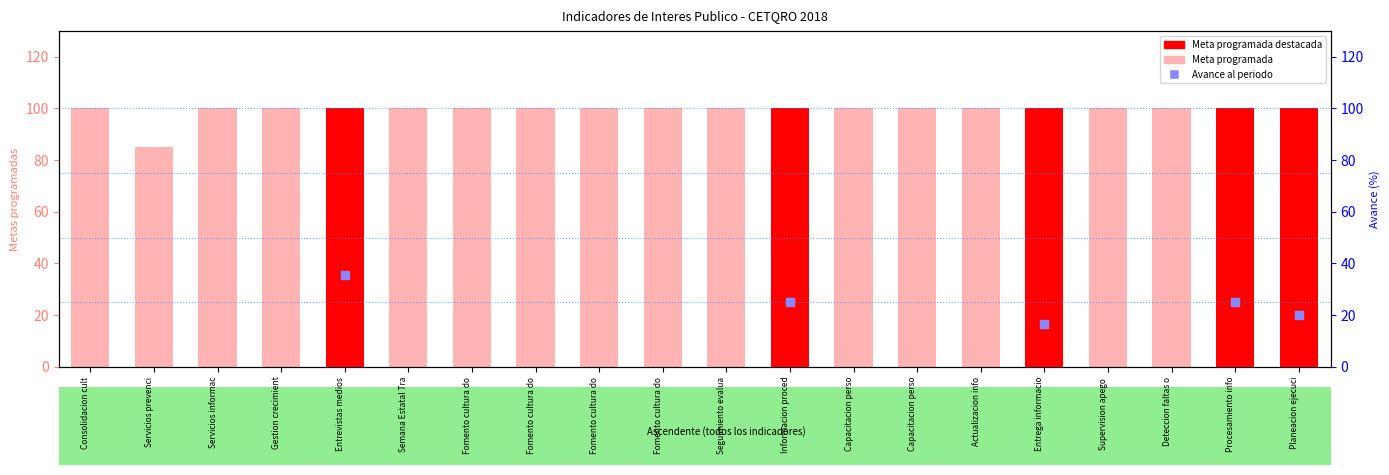

What is the total value across all series at Entrega informacio?

116.7